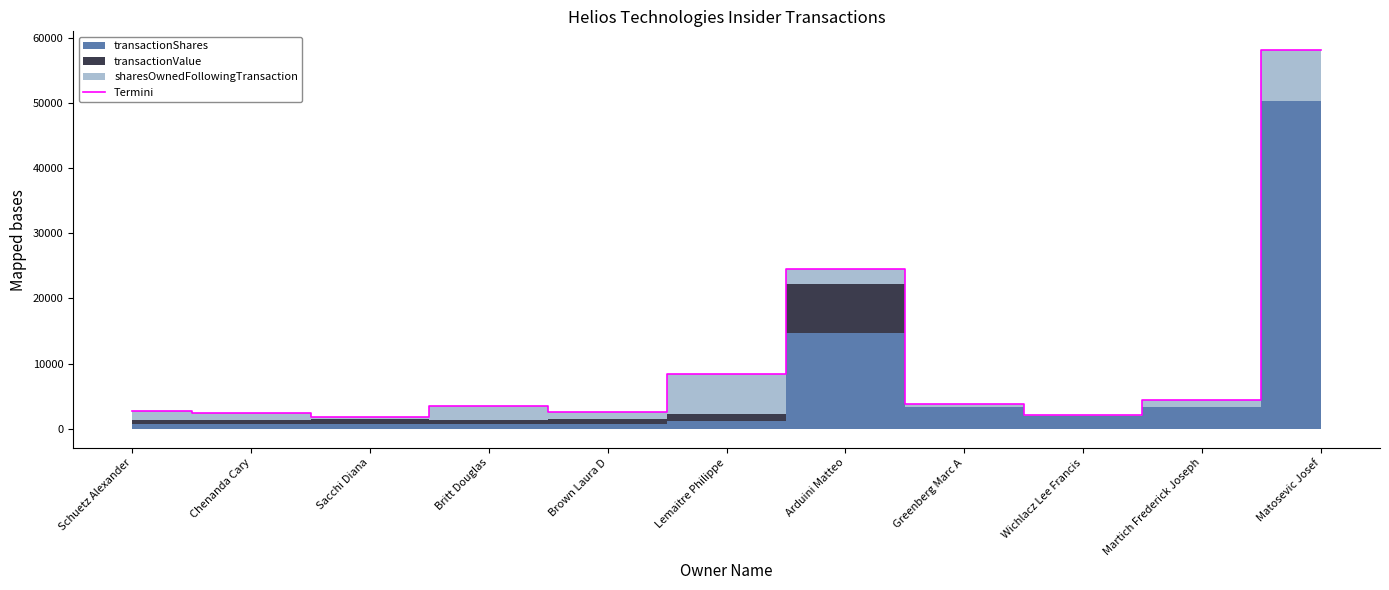

How many points are higher than both their immediate neighbors (excluding endpoints)?

2